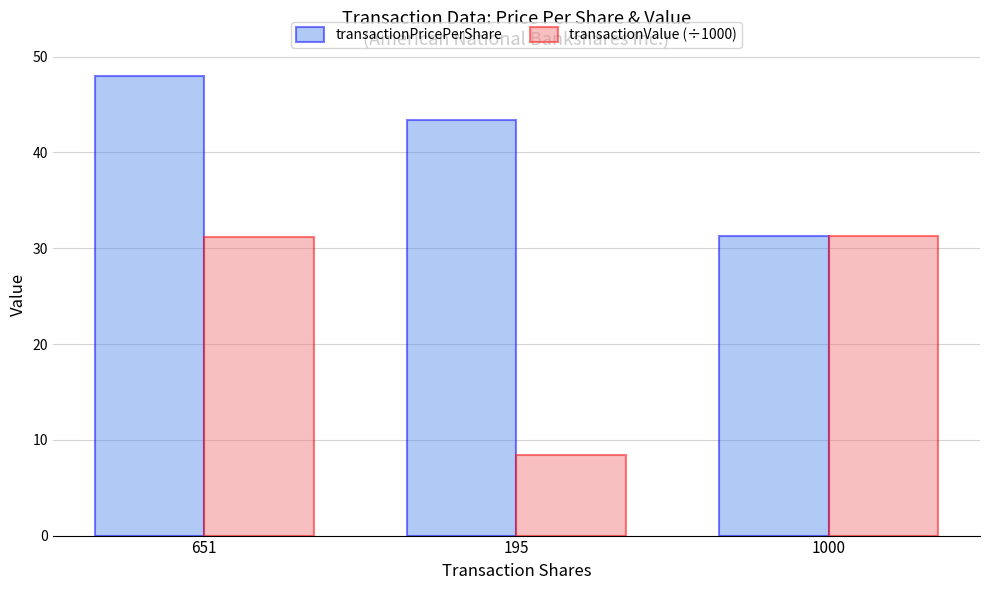

What is the label of the 3rd bar from the right?

651